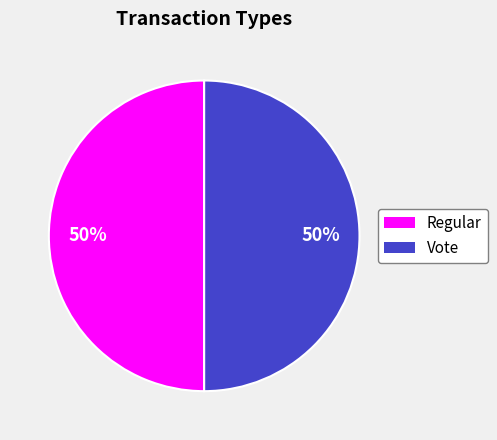

To the nearest percent, what is the average slice percentage?

50%